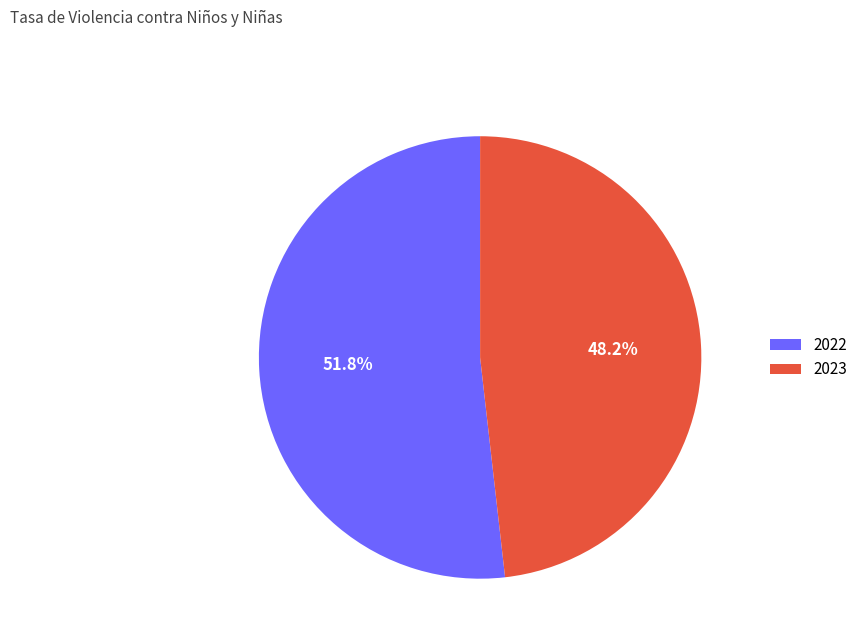

Is there a majority slice in this chart?

Yes